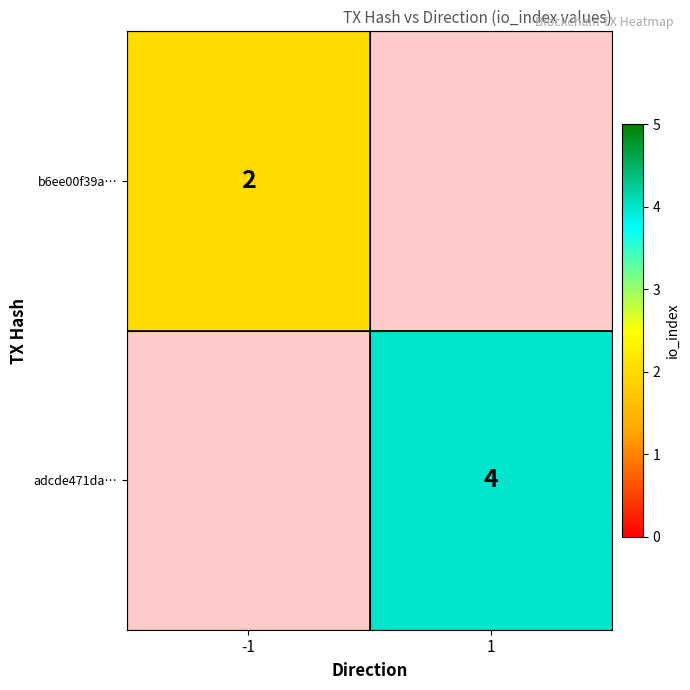

How many categories are shown in the chart?

2